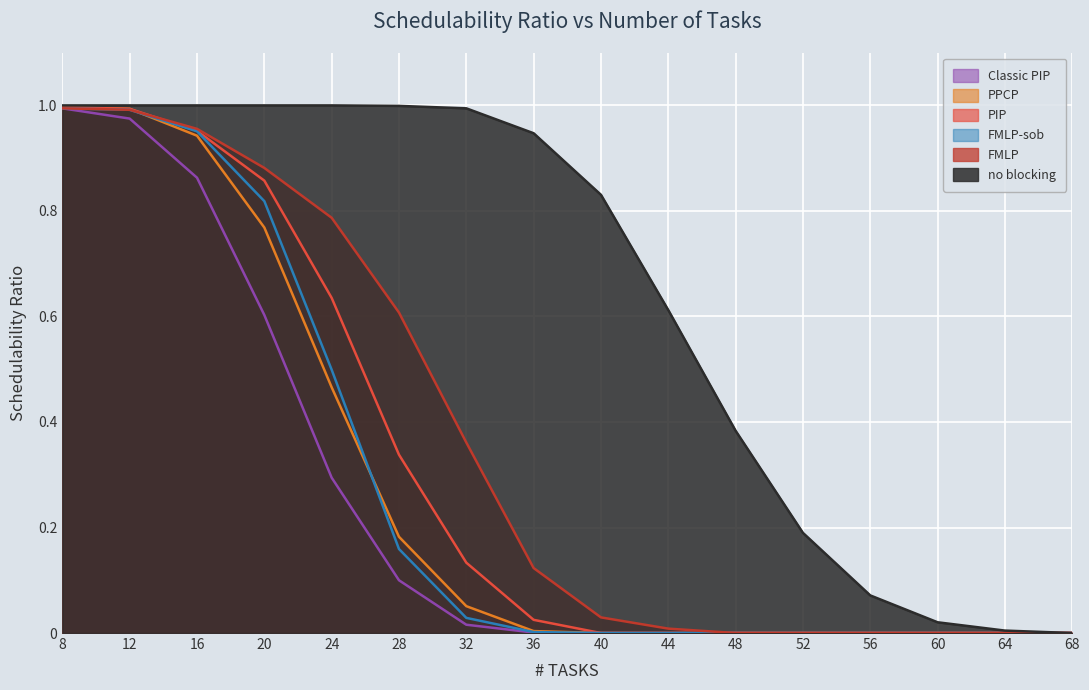

Count the number of categories in the chart.

16